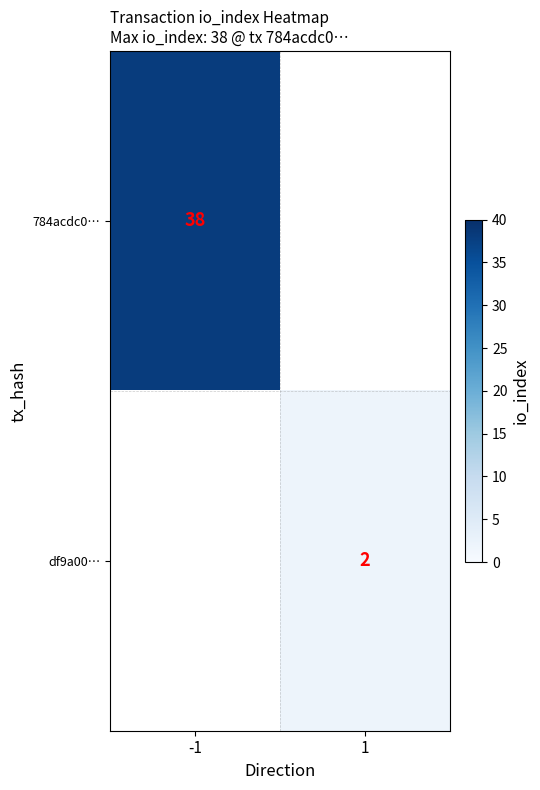

Which label corresponds to the largest value in the chart?

-1